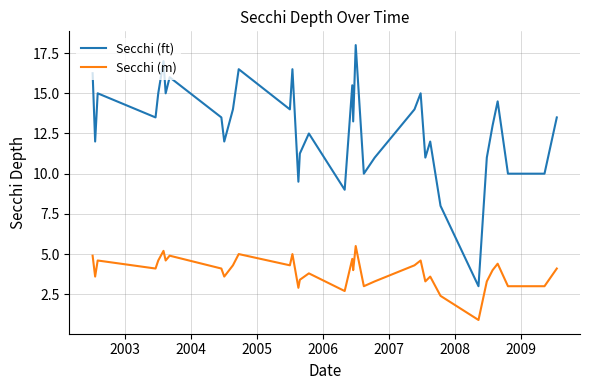

At which category does Secchi (m) reach its first local valley?

2003